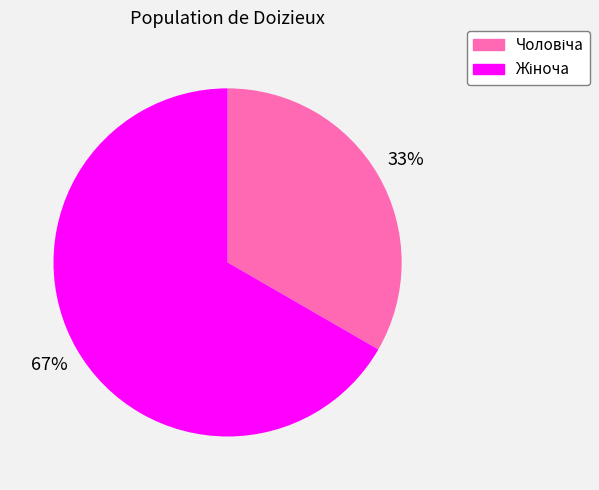

Is there a majority slice in this chart?

Yes